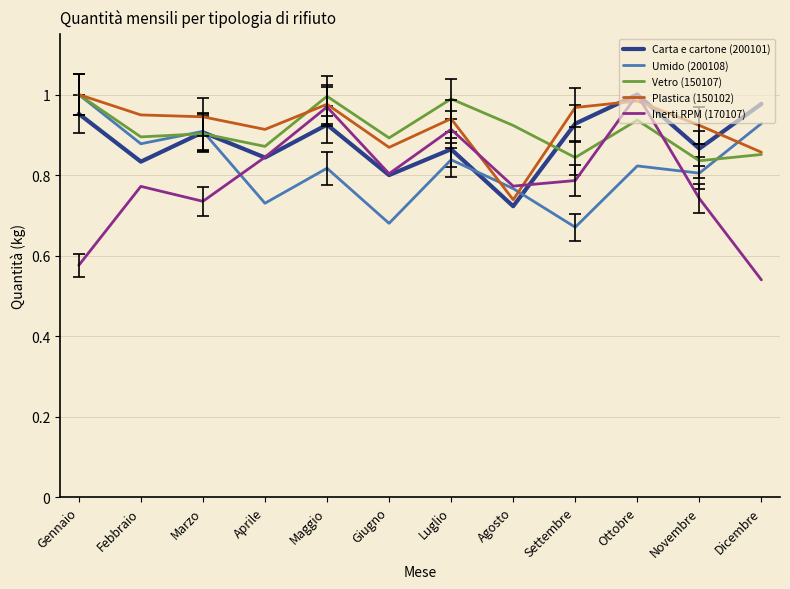

Which series has the largest total across all categories?

Plastica (150102)